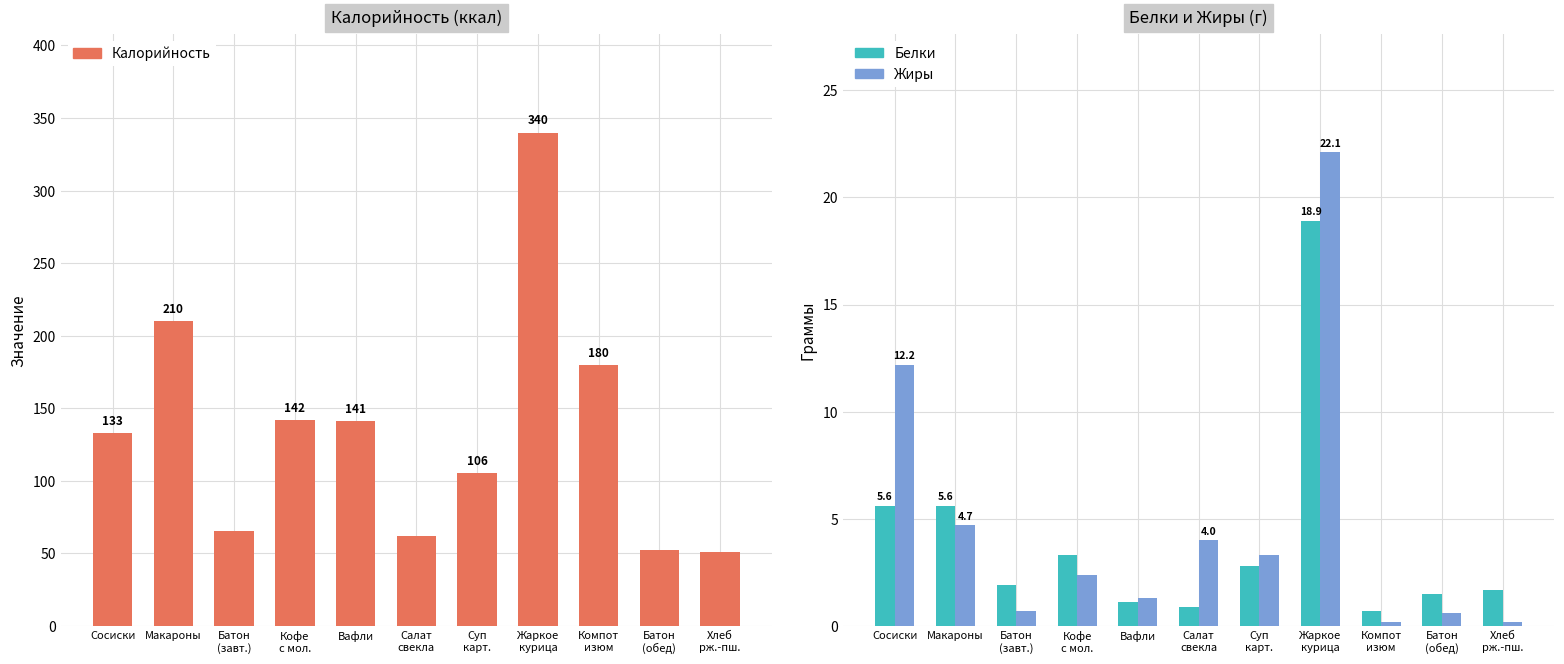

At which label does Жиры first exceed 2?

Сосиски